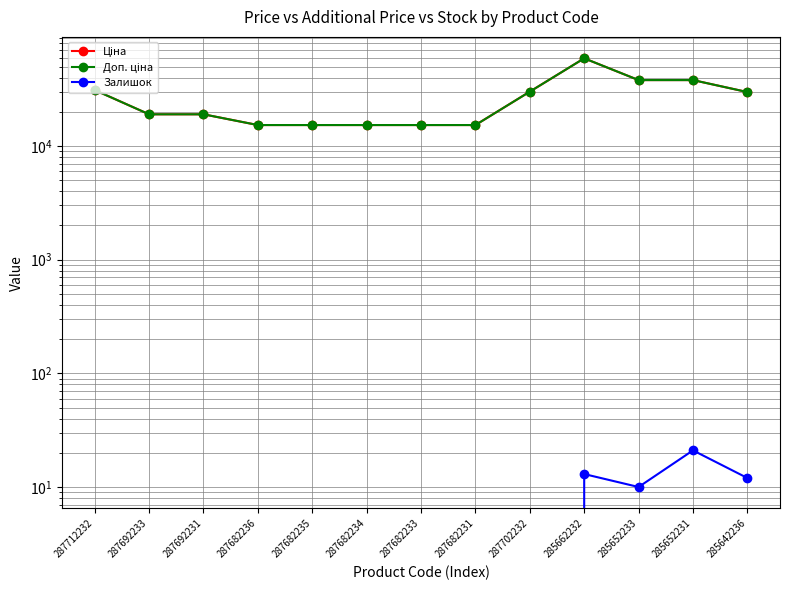

Reading right to left, extract all data points from this chart.

Ціна: 285642236=29819.2	285652231=38011.3	285652233=38011.3	285662232=59075.7	287702232=30077.8	287682231=15288.0	287682233=15288.0	287682234=15288.0	287682235=15288.0	287682236=15288.0	287692231=19005.7	287692233=19005.7	287712232=31058.4
Доп. ціна: 285642236=29819.2	285652231=38011.3	285652233=38011.3	285662232=59075.7	287702232=30077.8	287682231=15288.0	287682233=15288.0	287682234=15288.0	287682235=15288.0	287682236=15288.0	287692231=19005.7	287692233=19005.7	287712232=31058.4
Залишок: 285642236=12.0	285652231=21.0	285652233=10.0	285662232=13.0	287702232=0.0	287682231=0.0	287682233=0.0	287682234=0.0	287682235=0.0	287682236=0.0	287692231=0.0	287692233=0.0	287712232=0.0